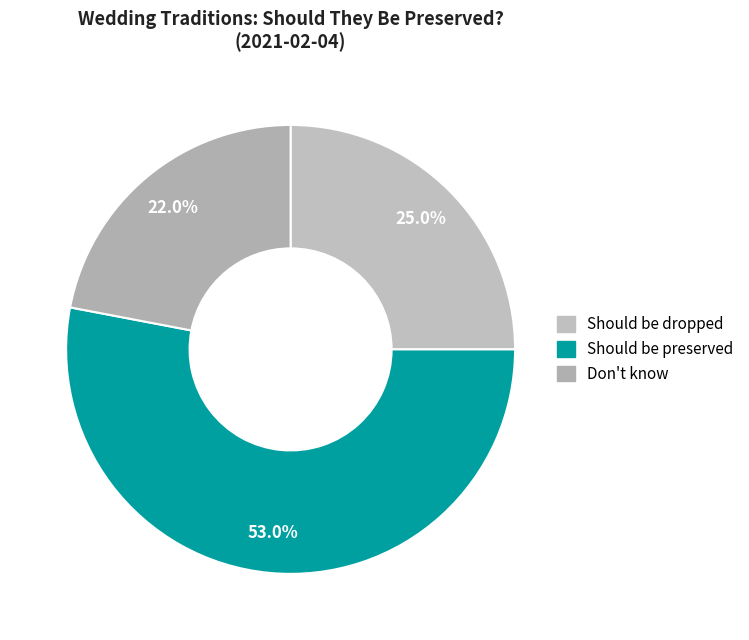

To the nearest percent, what portion does Don't know represent?

22%